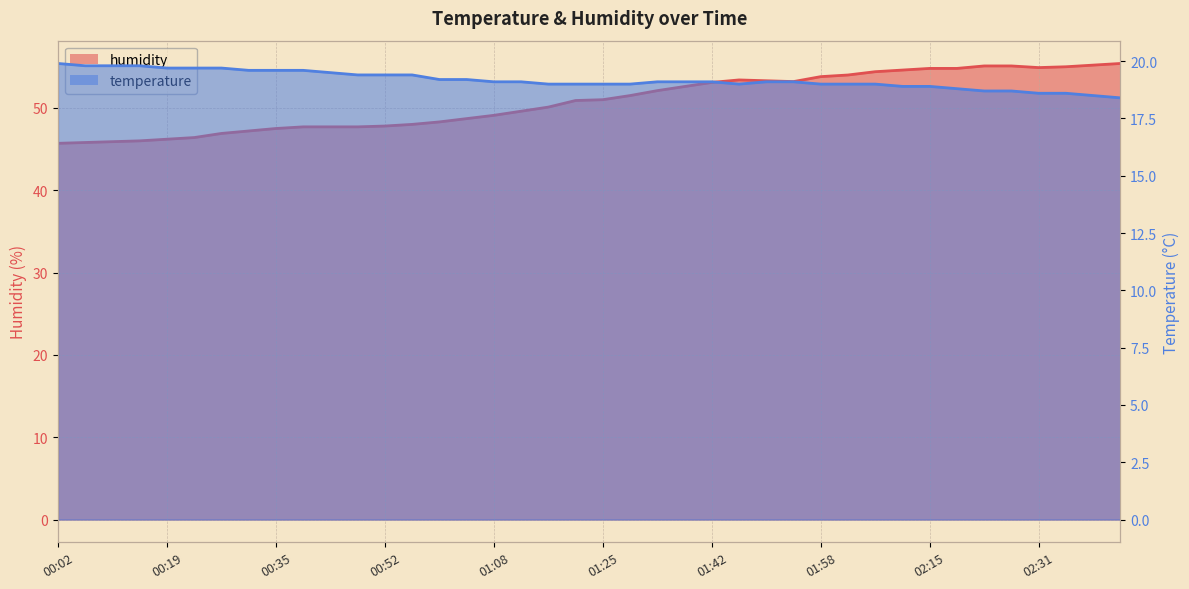

True or false: humidity and temperature cross at least once.

False